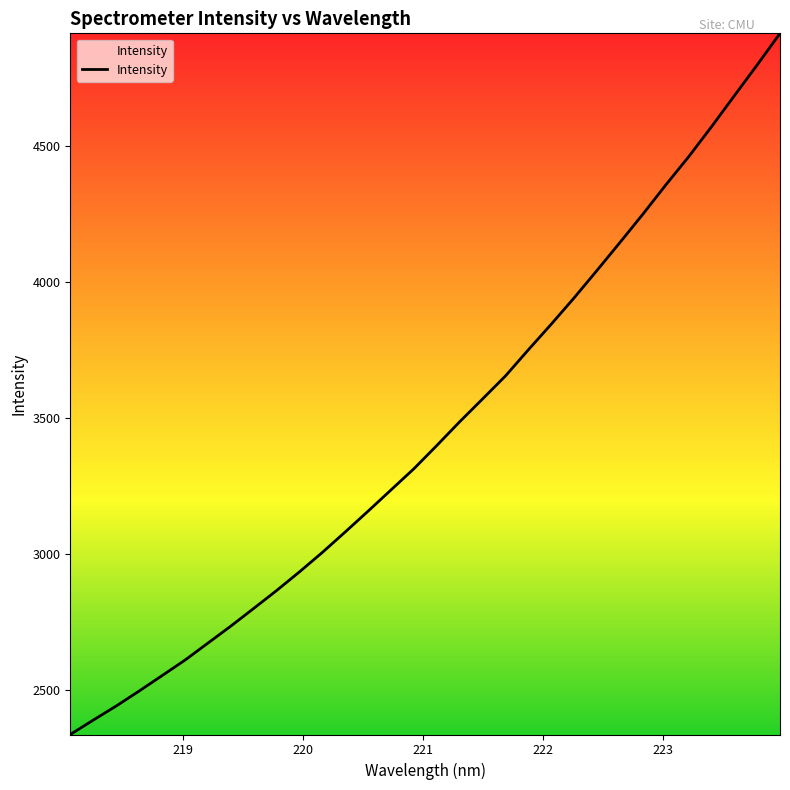

What is the minimum value shown in the chart?

2336.2